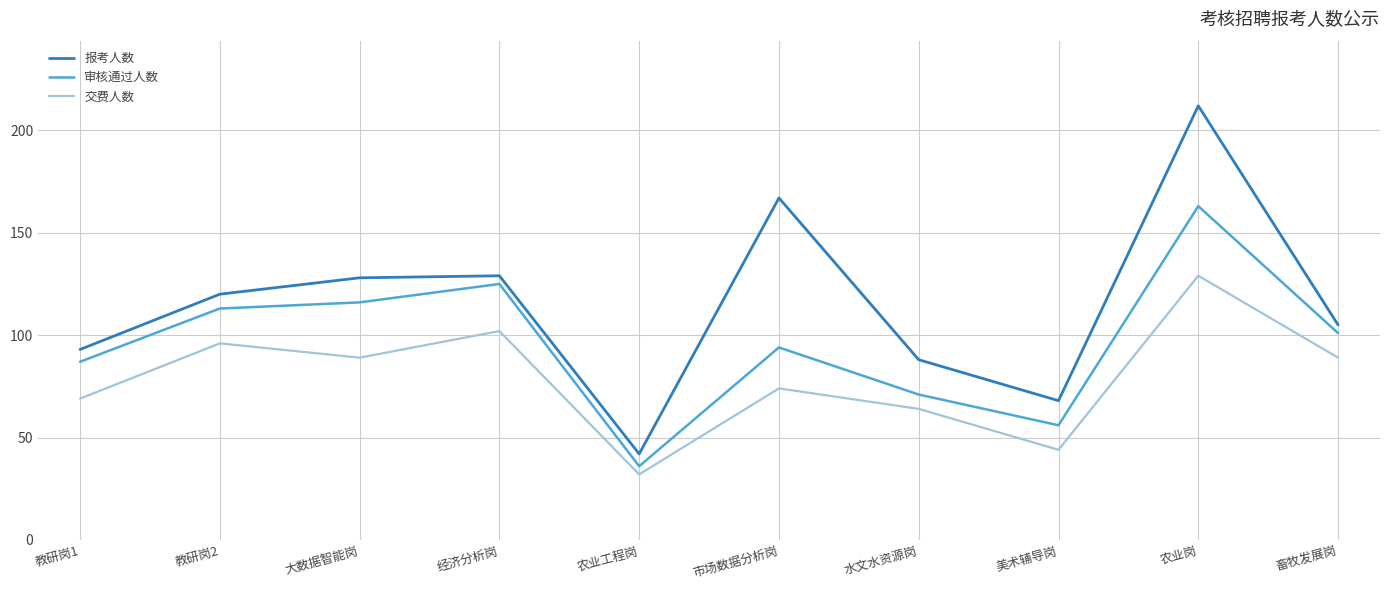

What is the highest value of the 报考人数 series?

212